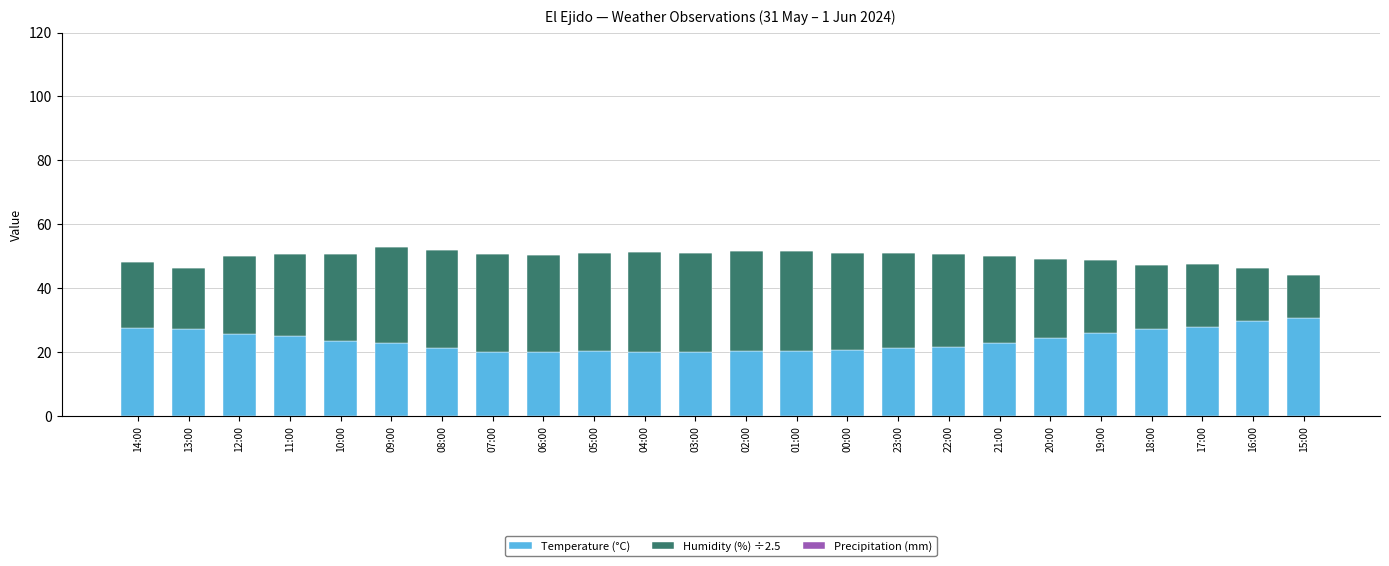

Read the Temperature (°C) value at 12:00.

25.6